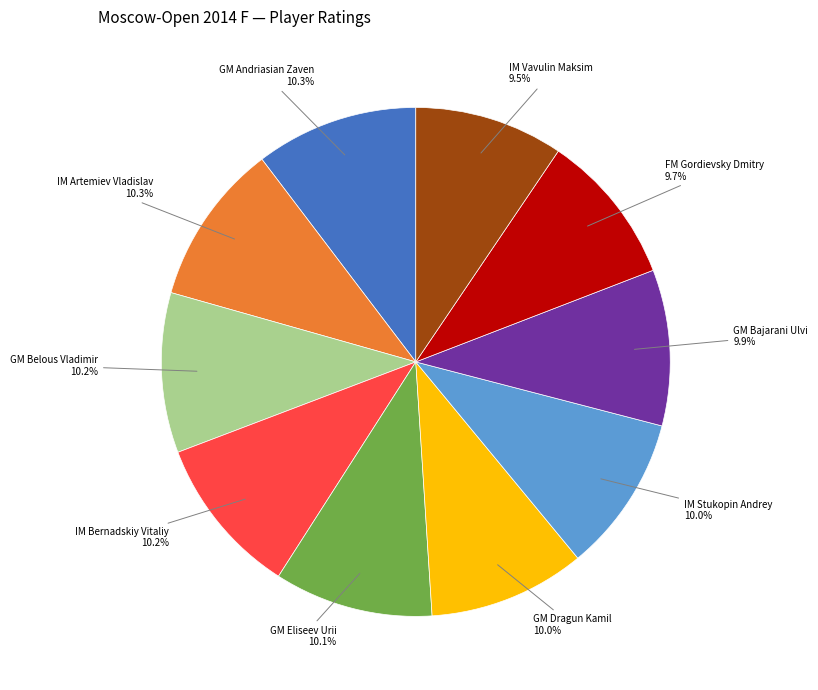

Do IM Bernadskiy Vitaliy and GM Belous Vladimir together represent more than half of the pie?

No